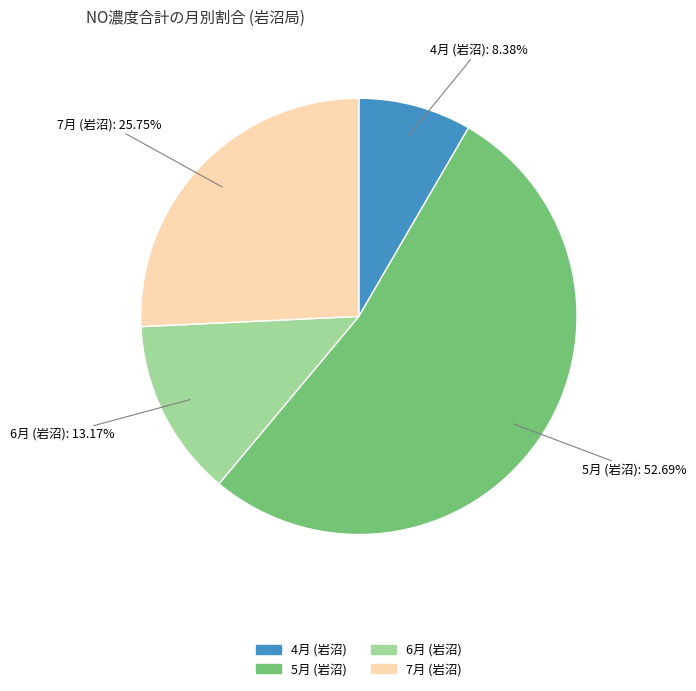

Does any single category account for the majority?

Yes